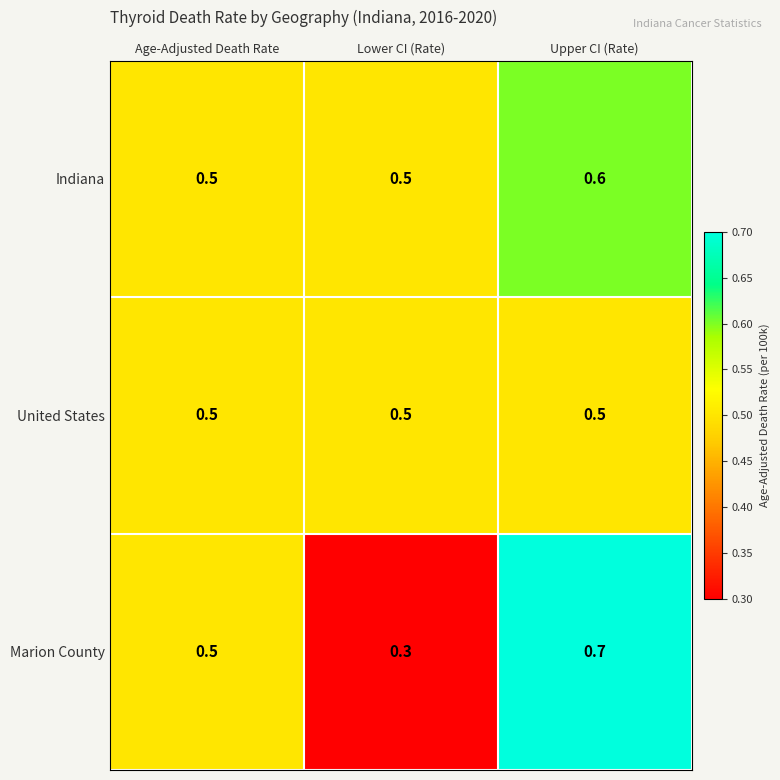

What is the sum of the United States values at Age-Adjusted Death Rate and Upper CI (Rate)?

1.0